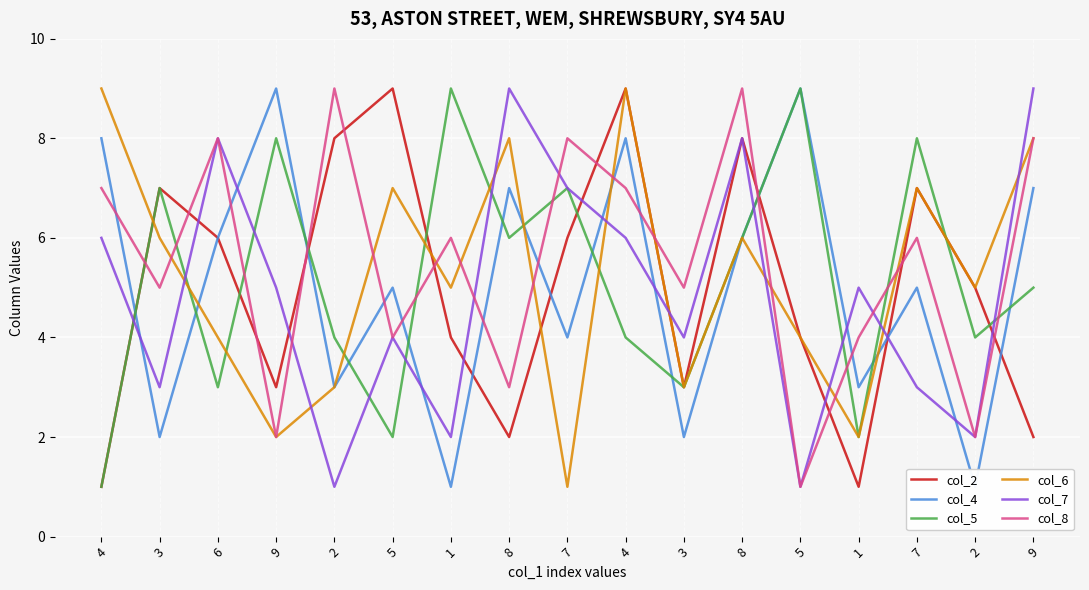

Where does the col_2 series first go above 5?

3